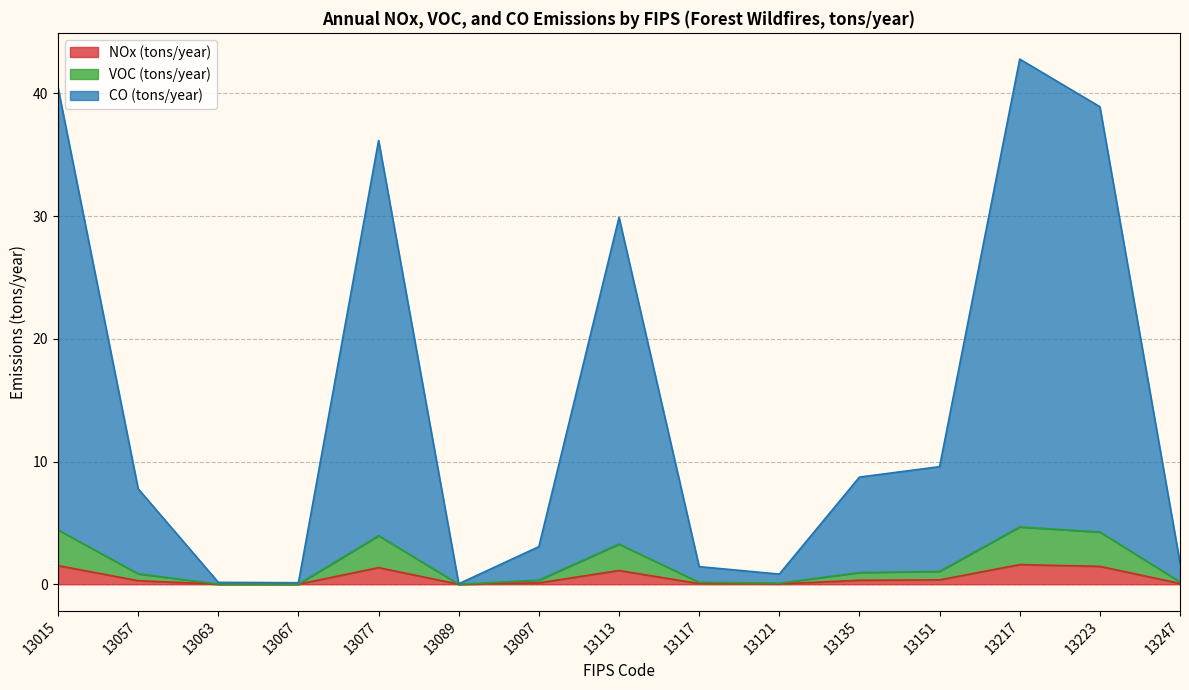

Rank the categories by CO (tons/year) value from highest to lowest.

13217, 13015, 13223, 13077, 13113, 13151, 13135, 13057, 13097, 13247, 13117, 13121, 13063, 13067, 13089